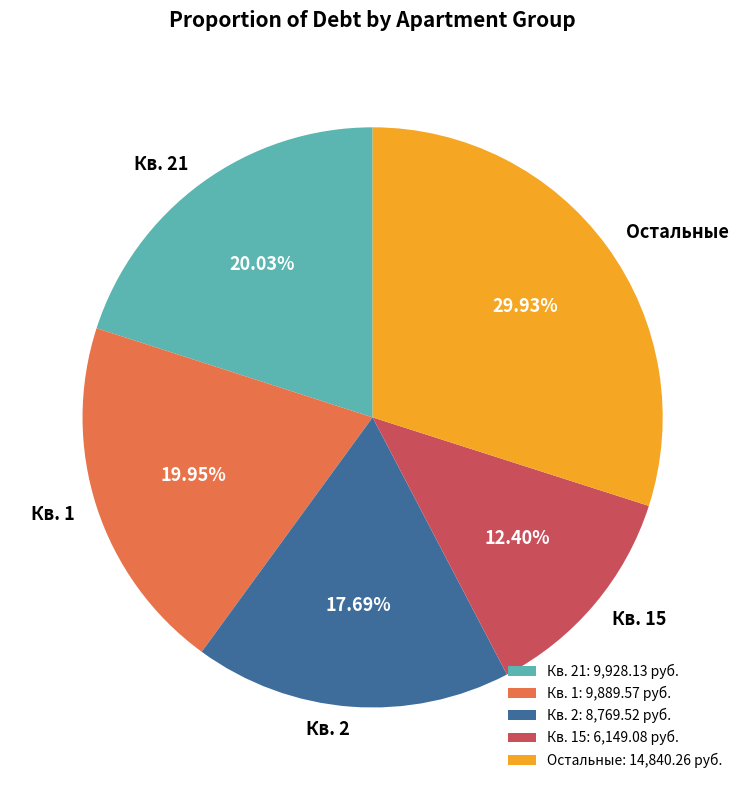

What is the ratio of the value at Остальные to the value at Кв. 15?

2.4